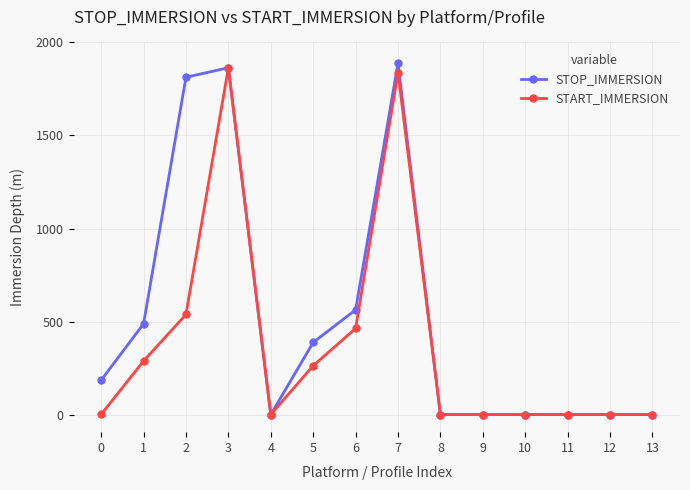

How many categories are shown in the chart?

14